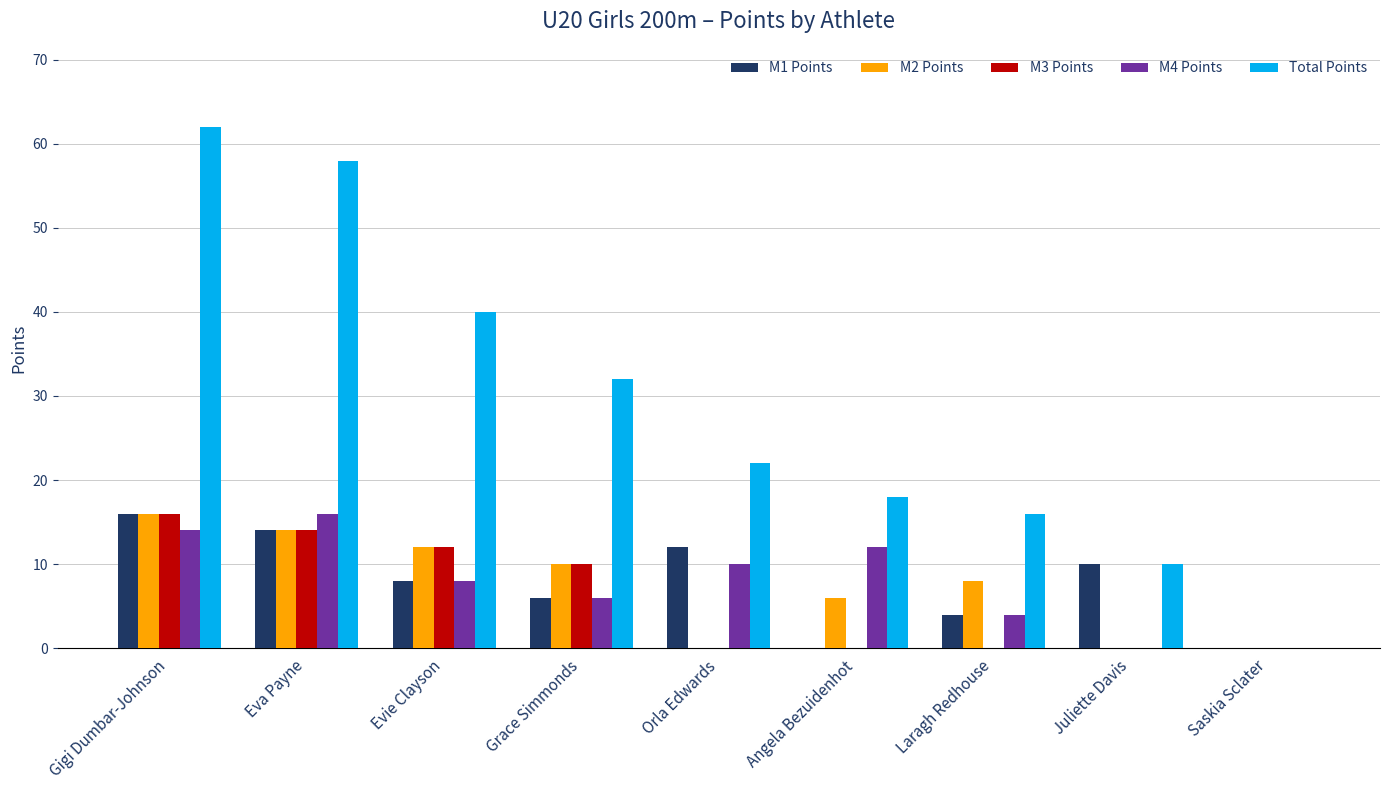

The M1 Points series shows 6 at Grace Simmonds. True or false?

True